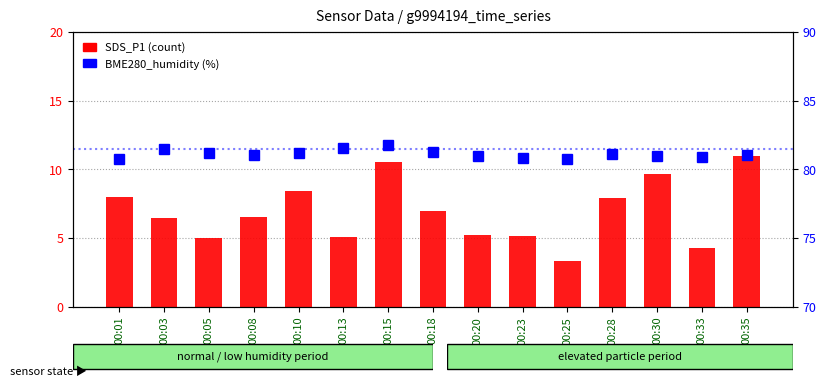

What is the difference between the SDS_P1 values at 00:10 and 00:25?

5.1